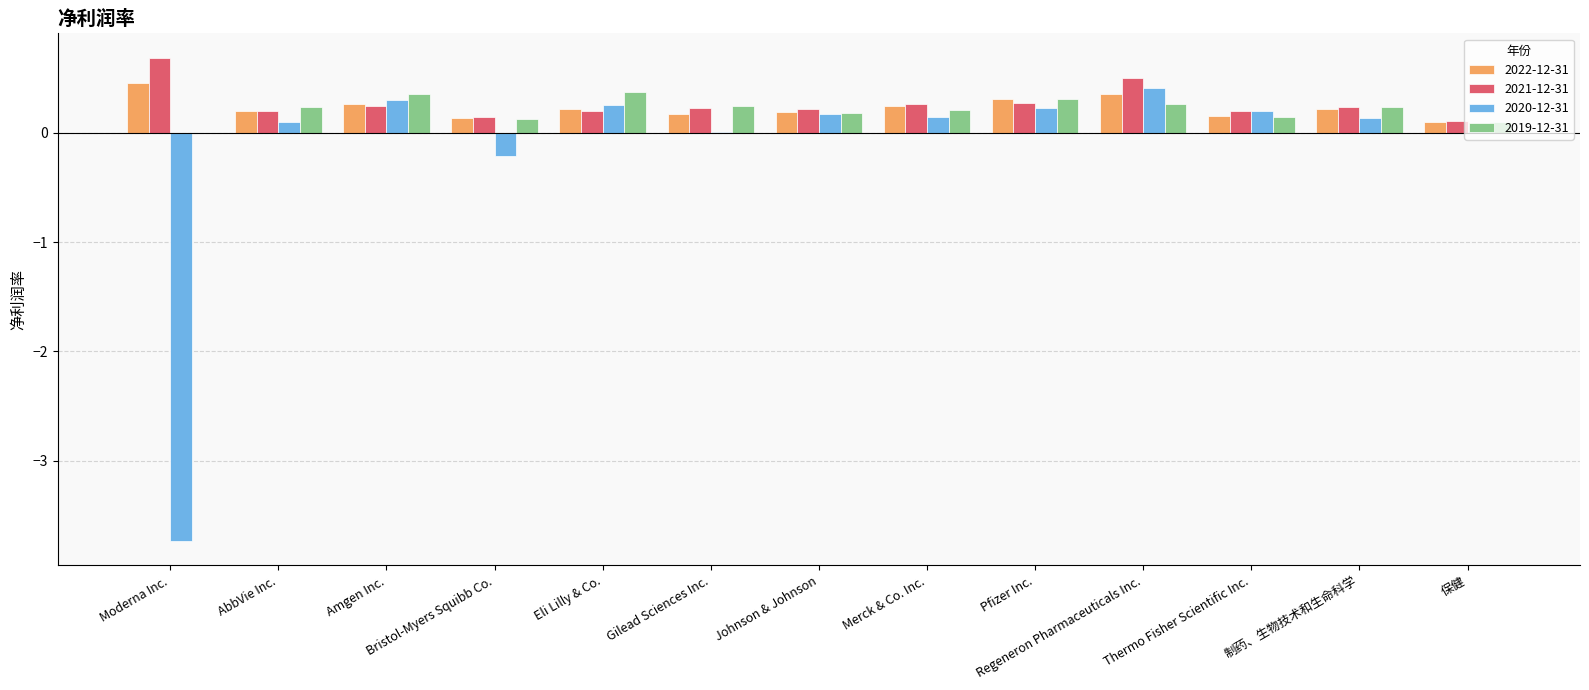

Which category has the highest value across all series?

Moderna Inc.